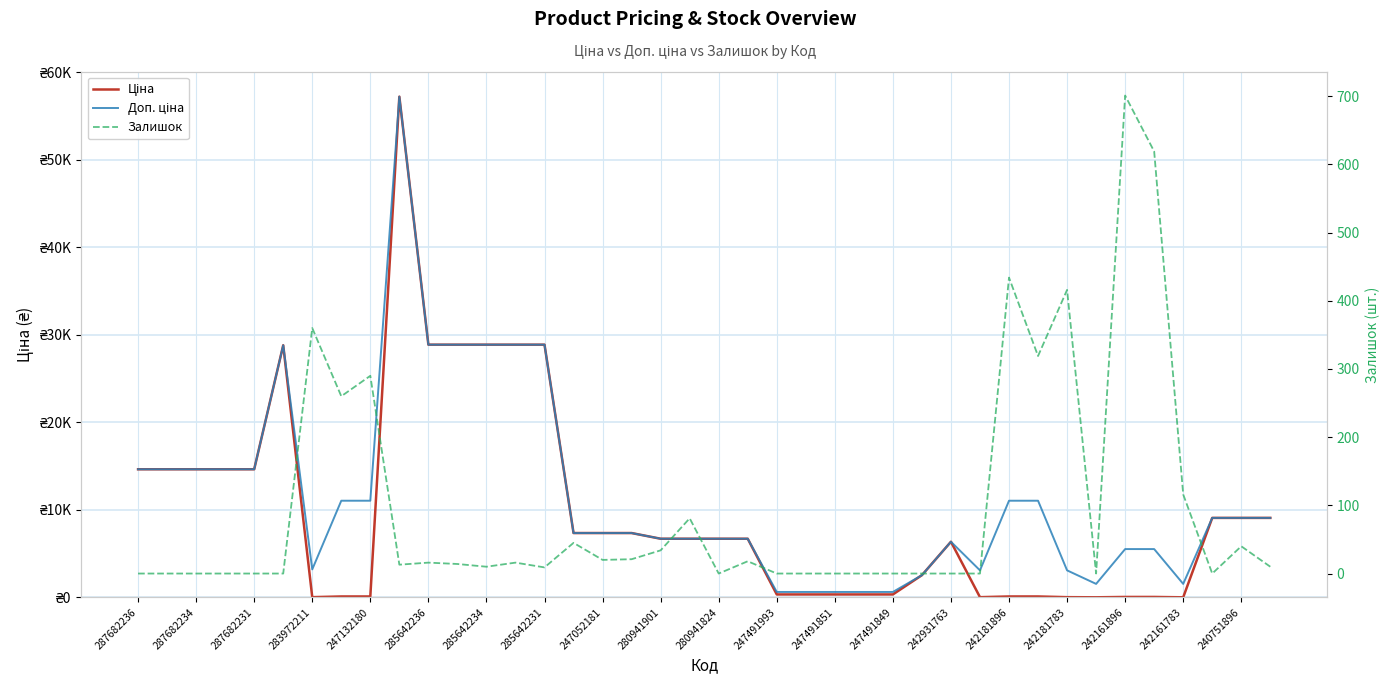

Where is Ціна nearest to the value 28625?

285642236